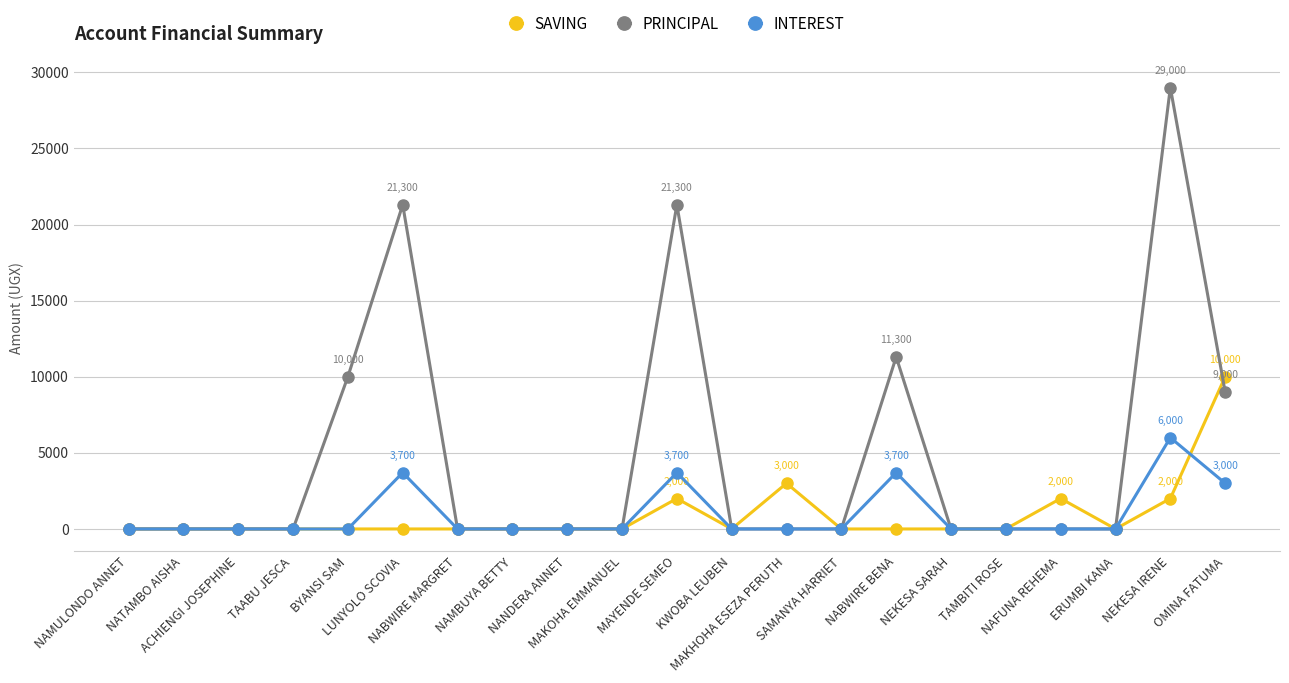

At how many categories does at least one series exceed 8783?

6